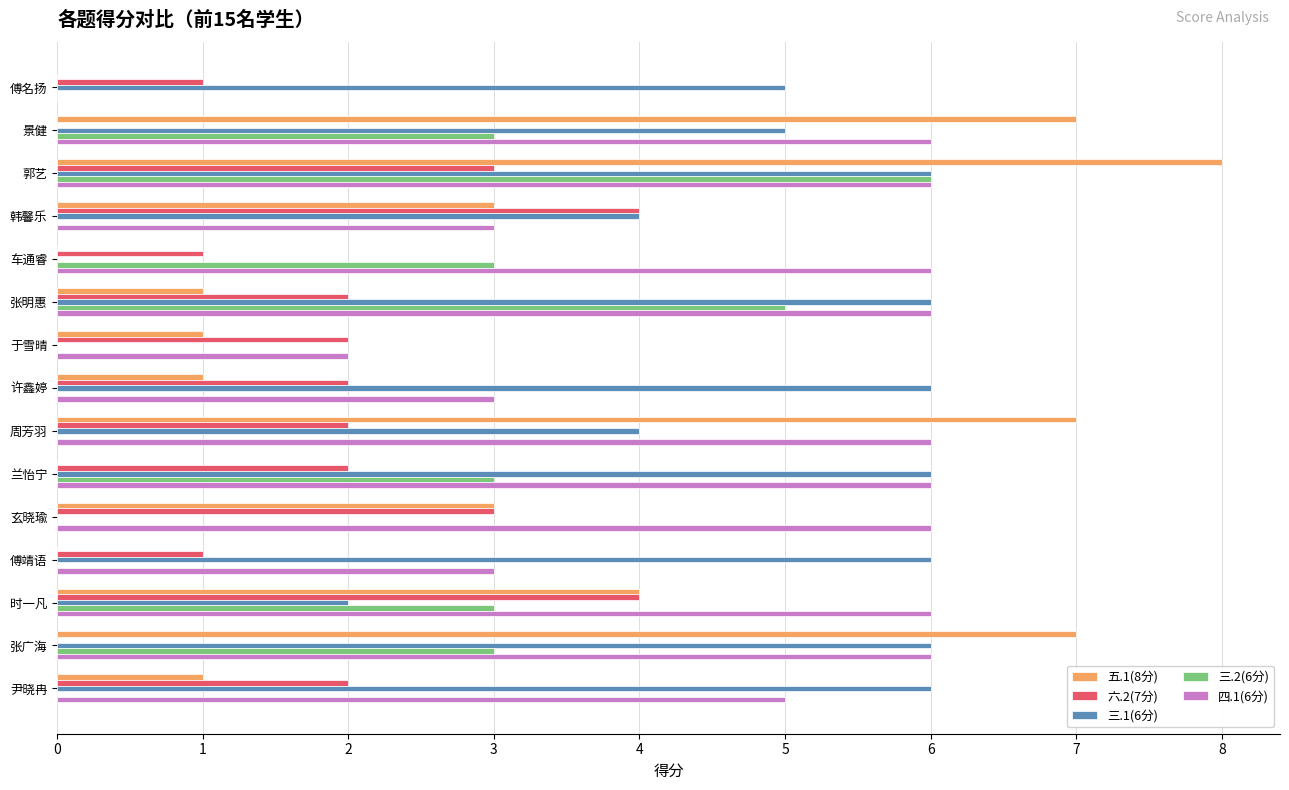

Is the value of 四.1(6分) at 傅名扬 greater than the value of 五.1(8分) at 郭艺?

No